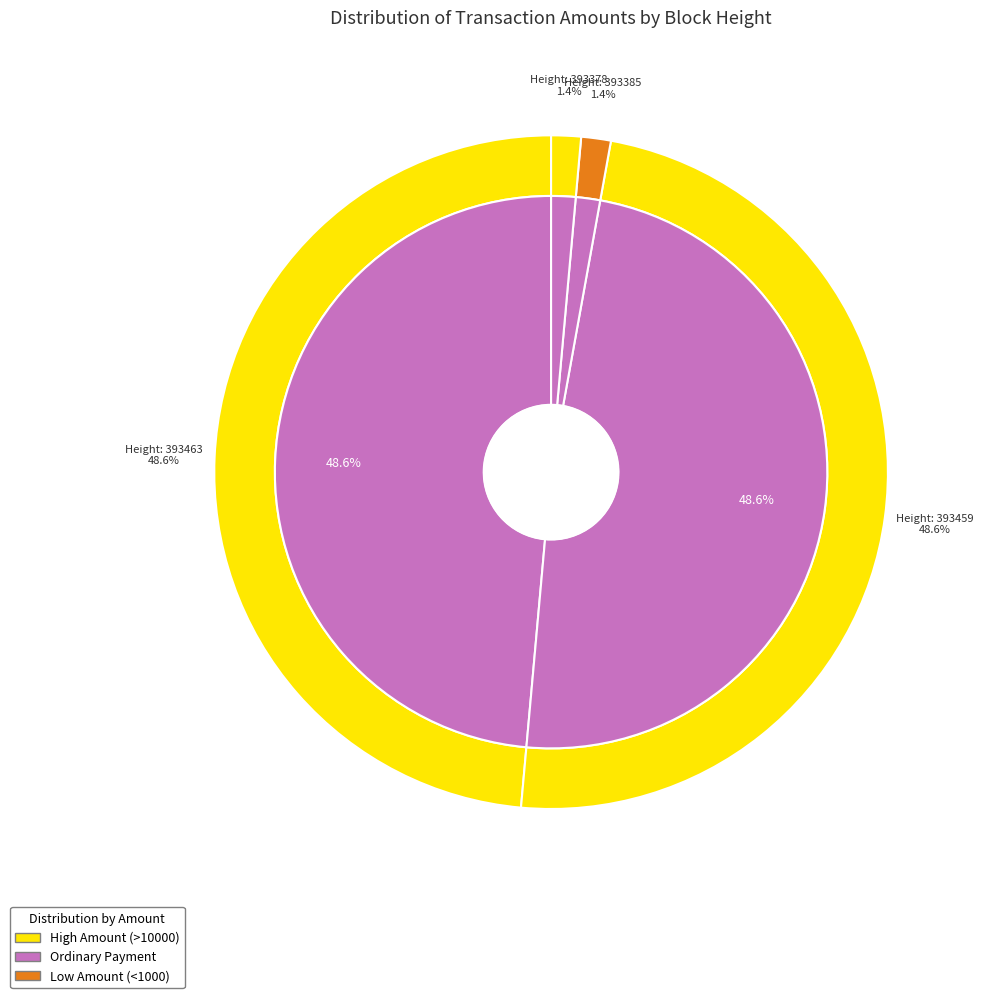

What percentage is the 393459 slice, to the nearest percent?

49%